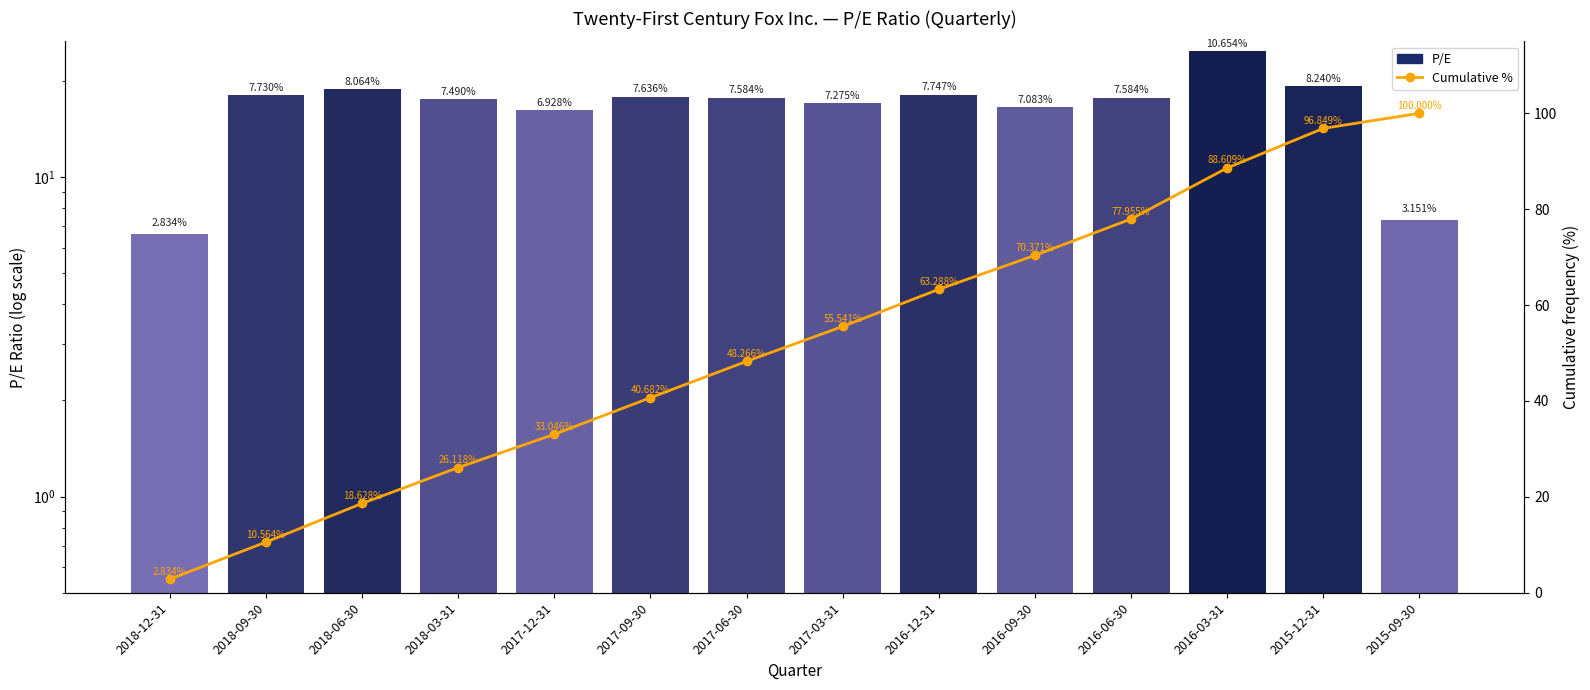

What is the difference between the highest and lowest values at 2018-12-31?

3.8